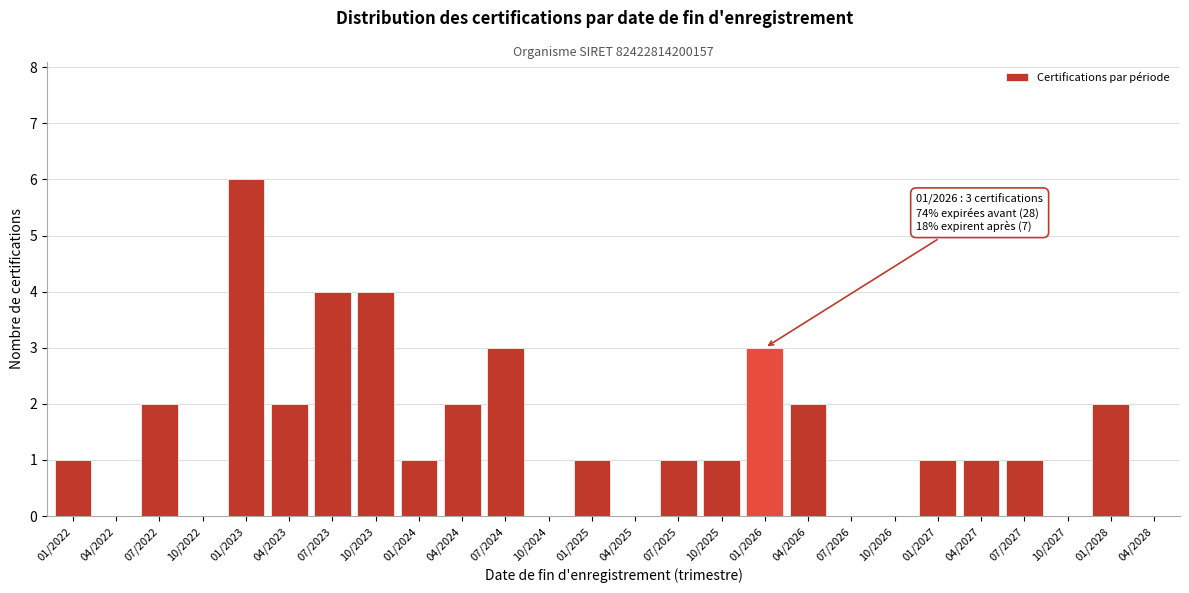

Reading left to right, list all the values displayed in this chart.

01/2022=1	04/2022=0	07/2022=2	10/2022=0	01/2023=6	04/2023=2	07/2023=4	10/2023=4	01/2024=1	04/2024=2	07/2024=3	10/2024=0	01/2025=1	04/2025=0	07/2025=1	10/2025=1	01/2026=3	04/2026=2	07/2026=0	10/2026=0	01/2027=1	04/2027=1	07/2027=1	10/2027=0	01/2028=2	04/2028=0